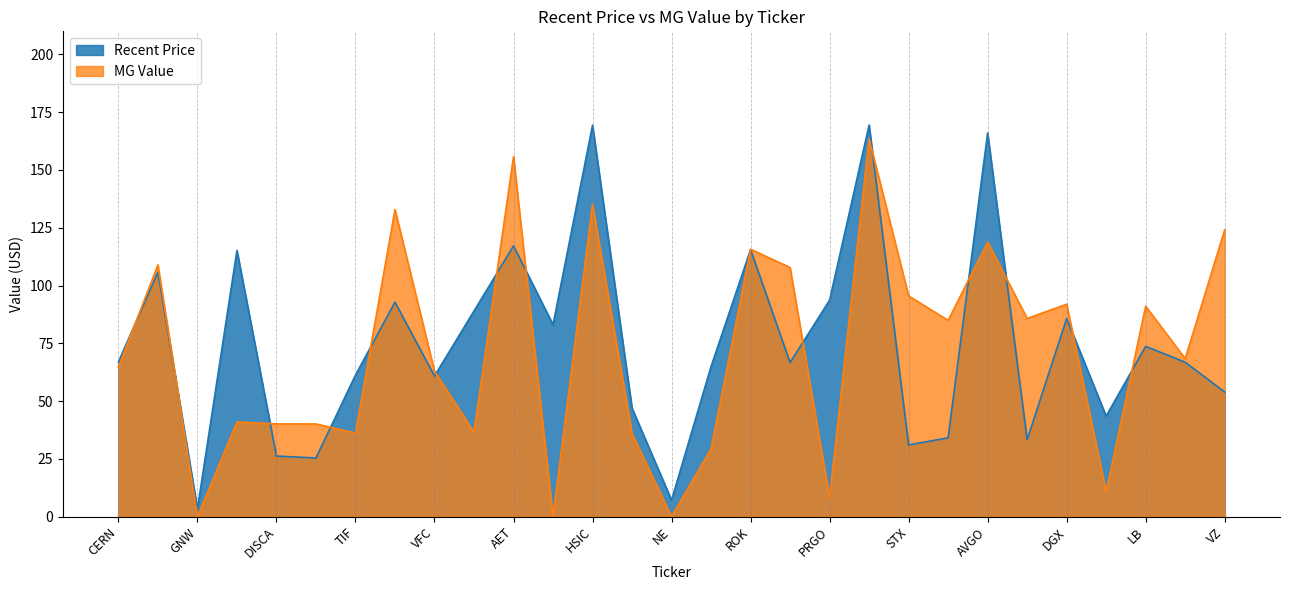

What is the total value across all series at LB?

164.7